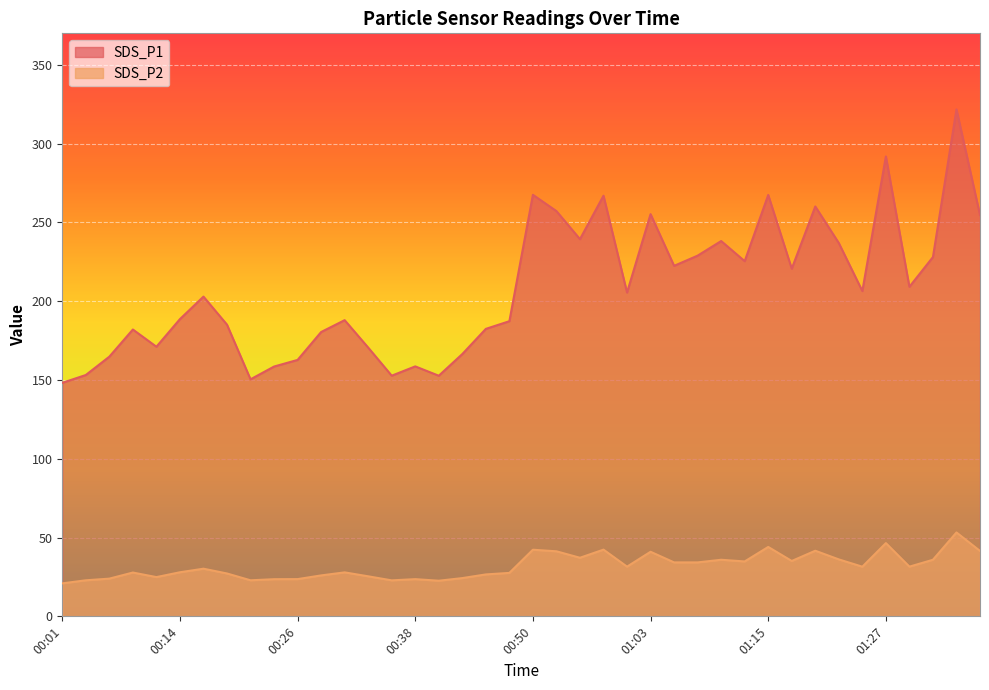

What are all the series names shown in the legend?

SDS_P1, SDS_P2